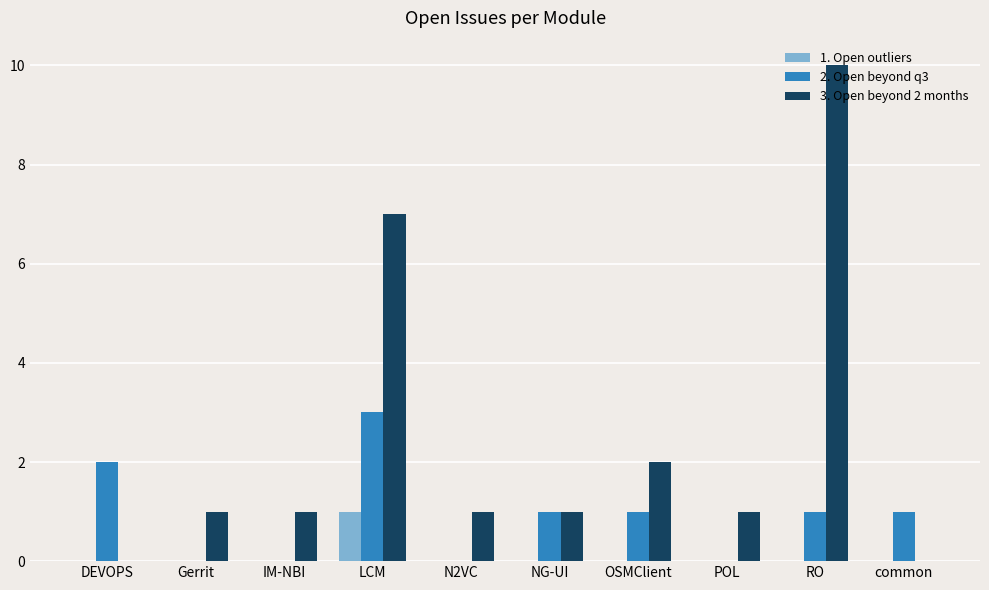

The 3. Open beyond 2 months series shows 0 at DEVOPS. True or false?

True